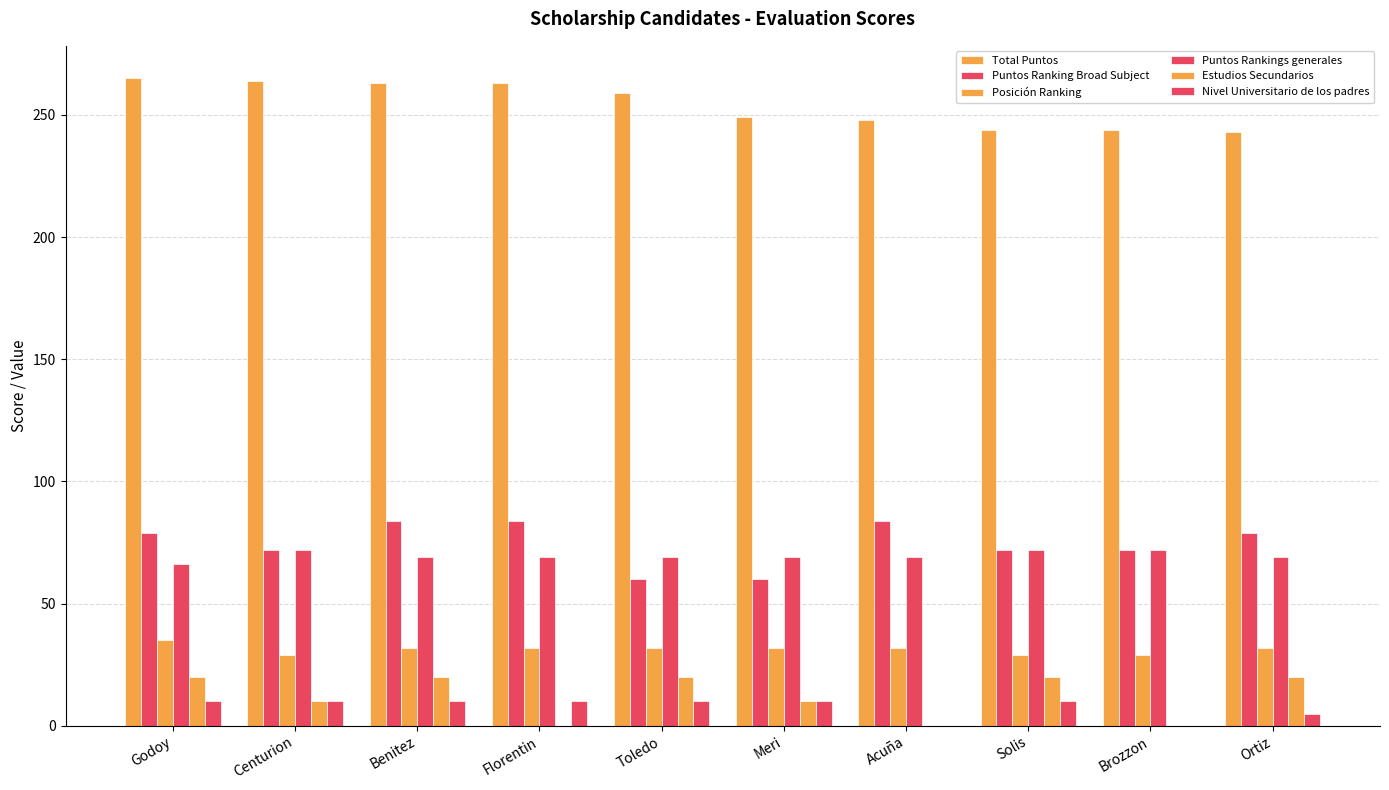

Are the bars horizontal?

No